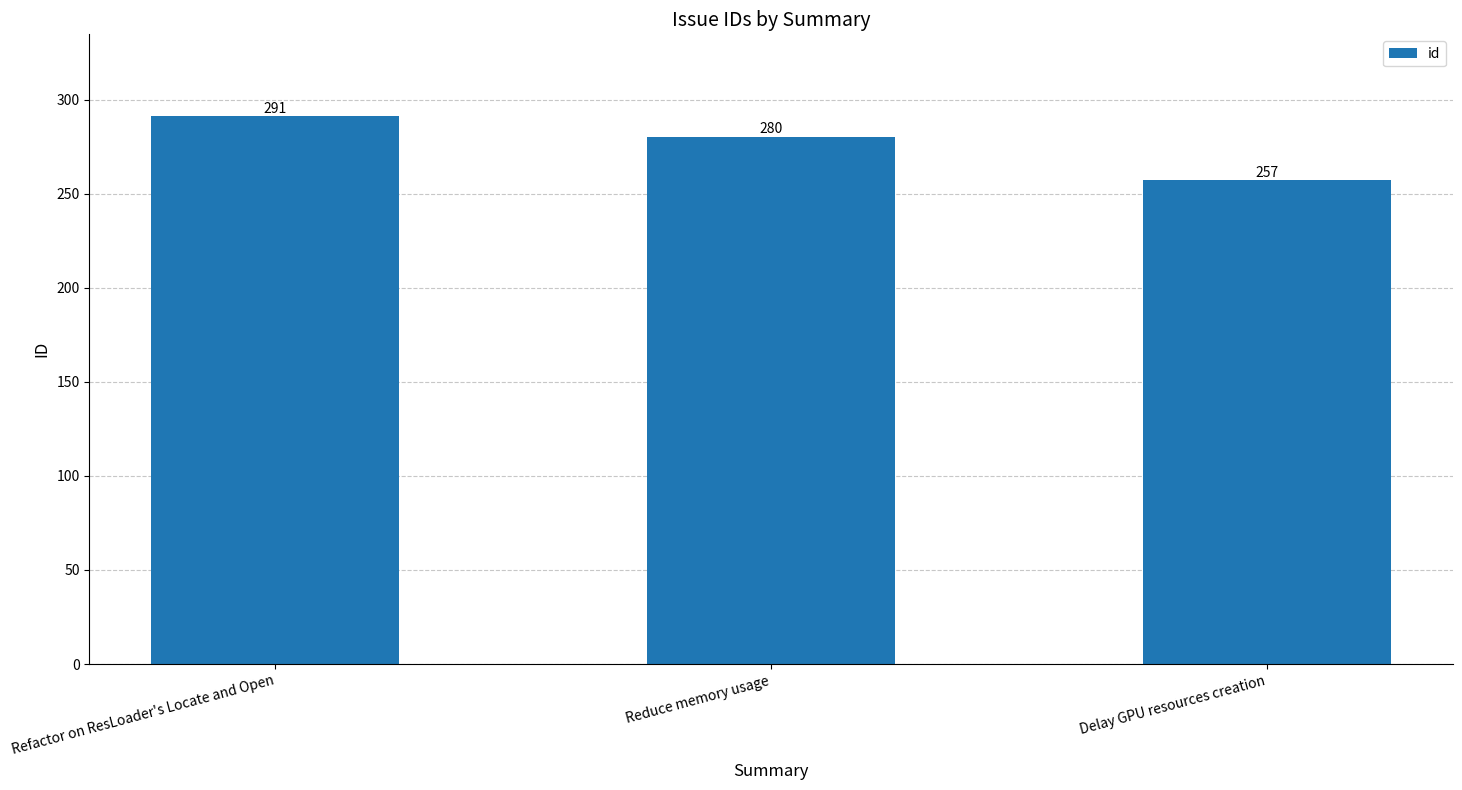

What is the label of the 1st bar from the left?

Refactor on ResLoader's Locate and Open